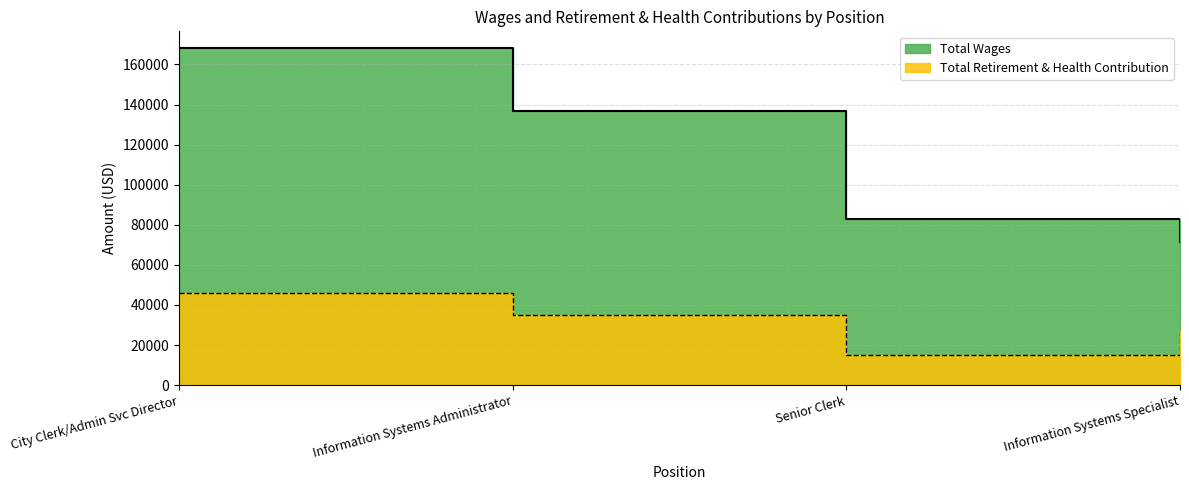

Reading right to left, what are all the values shown in this chart?

Total Wages: 71378	82804	136907	168112
Total Retirement & Health Contribution: 27051	14847	35213	46079